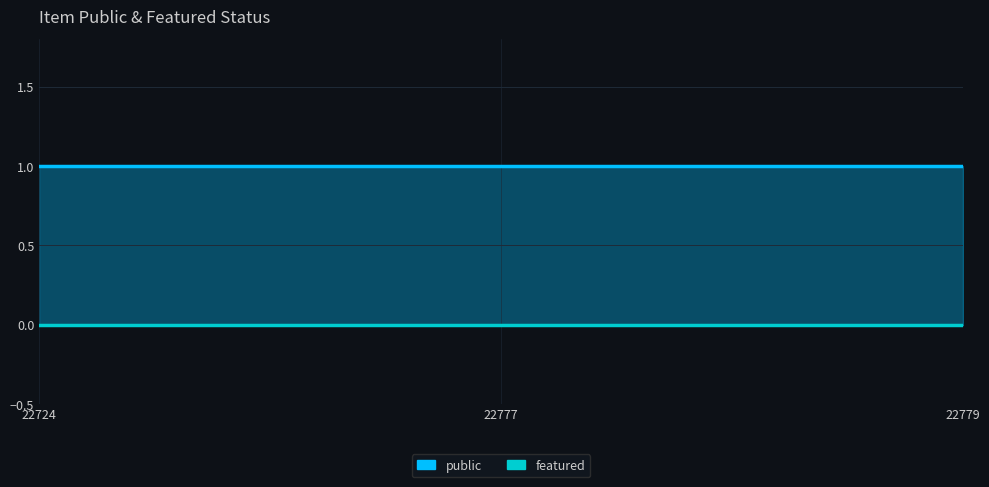

What are all the series names shown in the legend?

public, featured